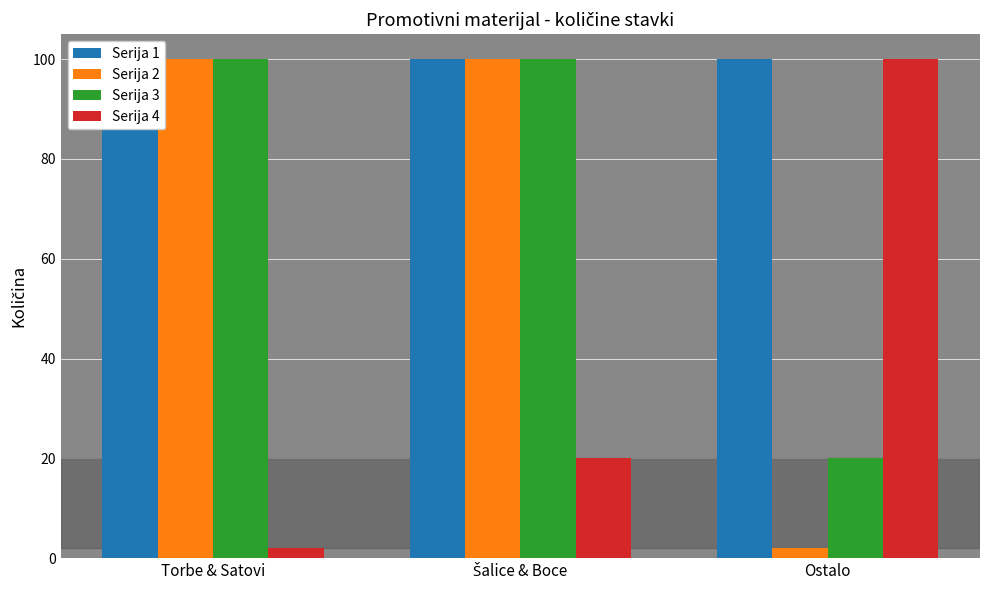

What is the label of the 3rd bar from the right?

Torbe & Satovi